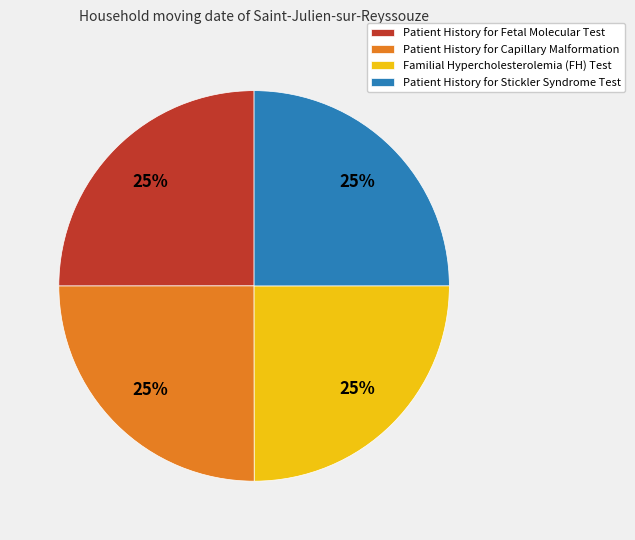

How many slices are in this pie chart?

4